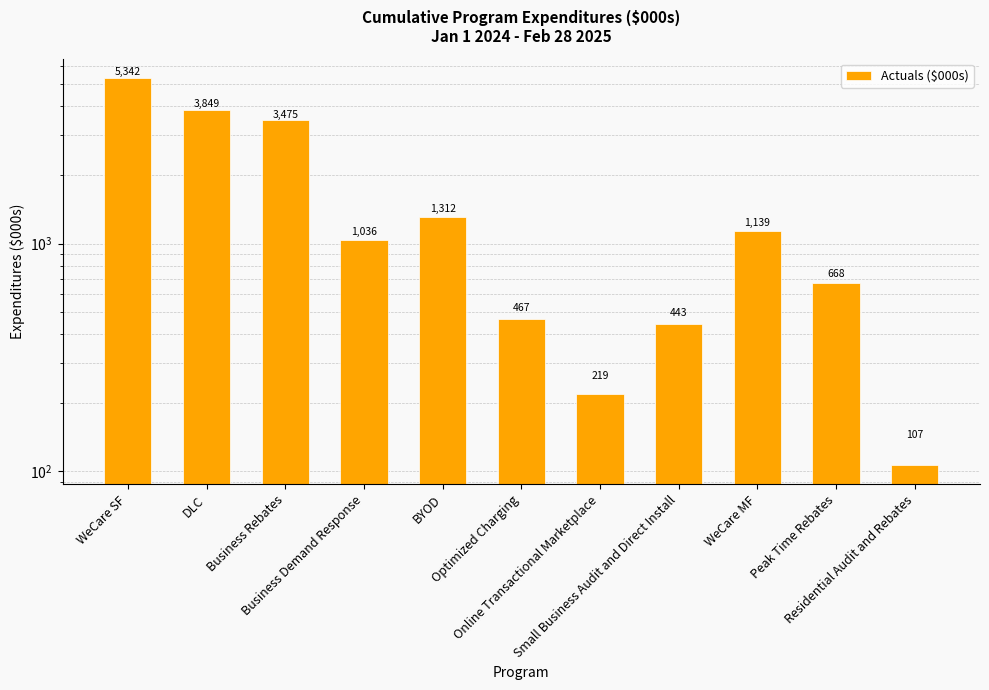

Reading left to right, what are all the values shown in this chart?

5342.2	3849.4	3474.7	1035.6	1312.3	467.0	219.1	442.5	1139.1	667.9	106.6